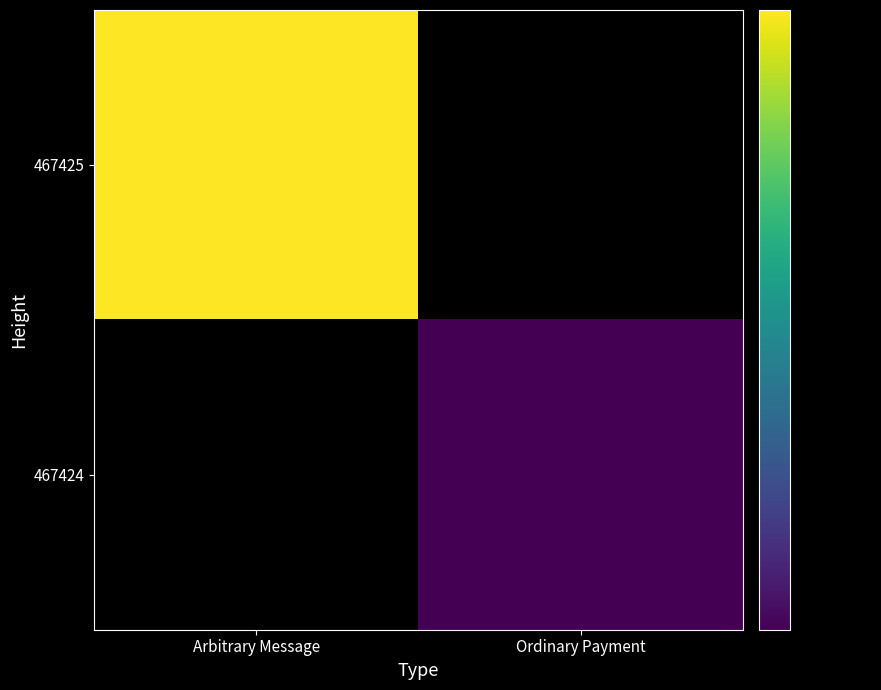

How many categories are shown in the chart?

2